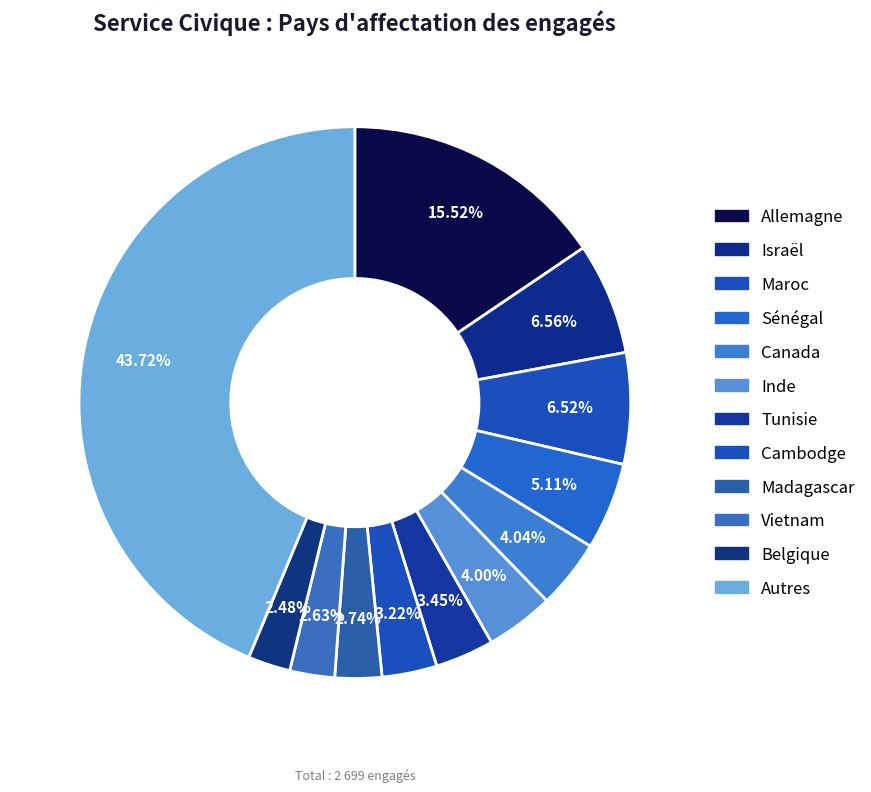

Does Inde account for over 50% of the chart?

No